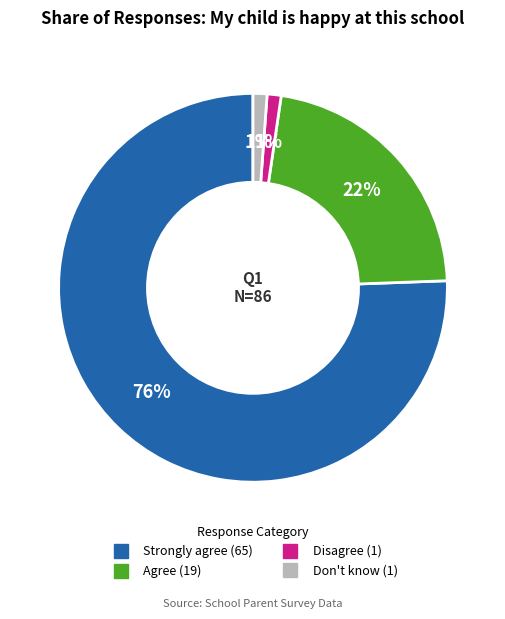

Does any single category account for the majority?

Yes